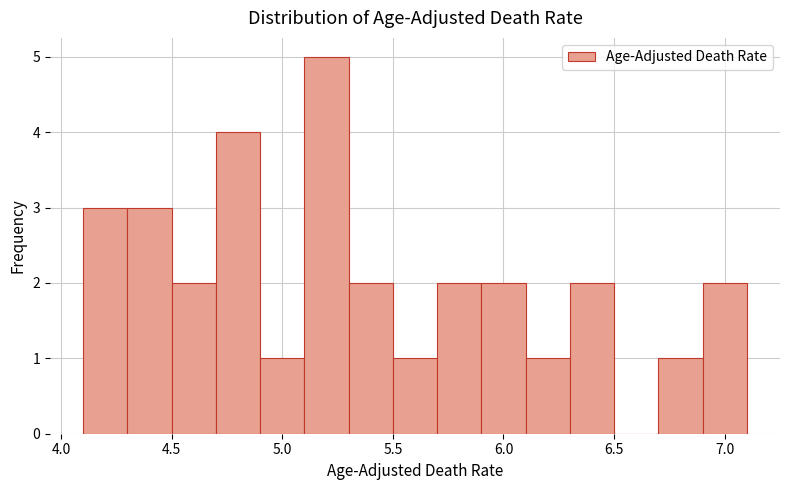

Reading left to right, transcribe this chart: for each bar, give the range it covers on the x-axis and its height. The values are not printed on the chart, so give them approximately, as read against the axis.

4.1 to 4.3: 3
4.3 to 4.5: 3
4.5 to 4.7: 2
4.7 to 4.9: 4
4.9 to 5.1: 1
5.1 to 5.3: 5
5.3 to 5.5: 2
5.5 to 5.7: 1
5.7 to 5.9: 2
5.9 to 6.1: 2
6.1 to 6.3: 1
6.3 to 6.5: 2
6.5 to 6.7: 0
6.7 to 6.9: 1
6.9 to 7.1: 2